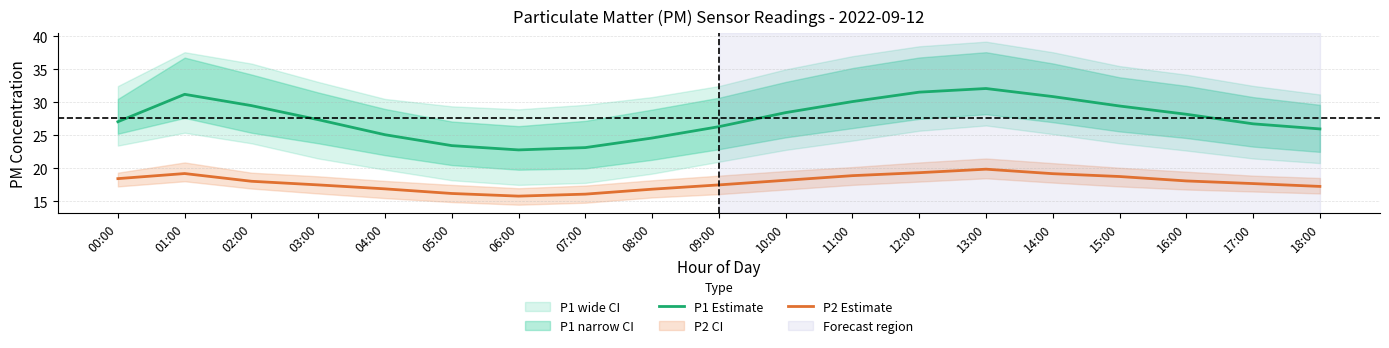

True or false: P2 Estimate and P1 Estimate cross at least once.

False